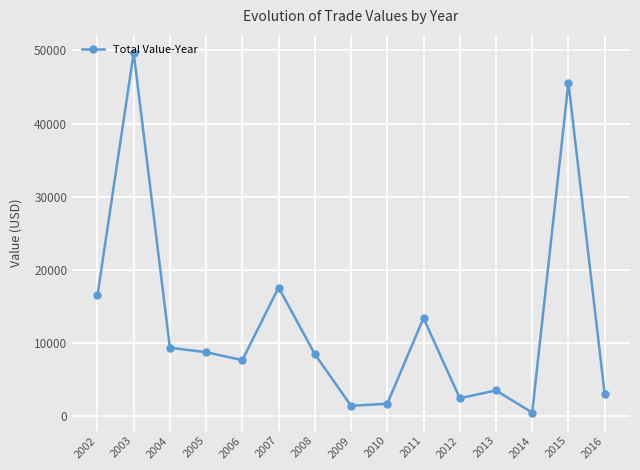

What is the change in value from 2007 to 2013?

-14076